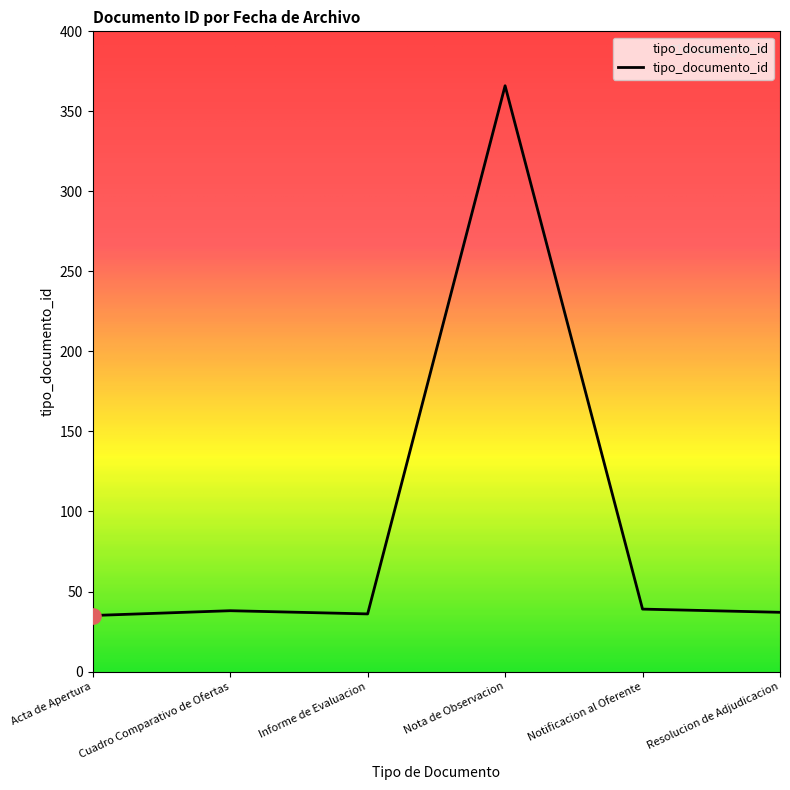

What is the ratio of the value at Cuadro Comparativo de Ofertas to the value at Acta de Apertura?

1.1